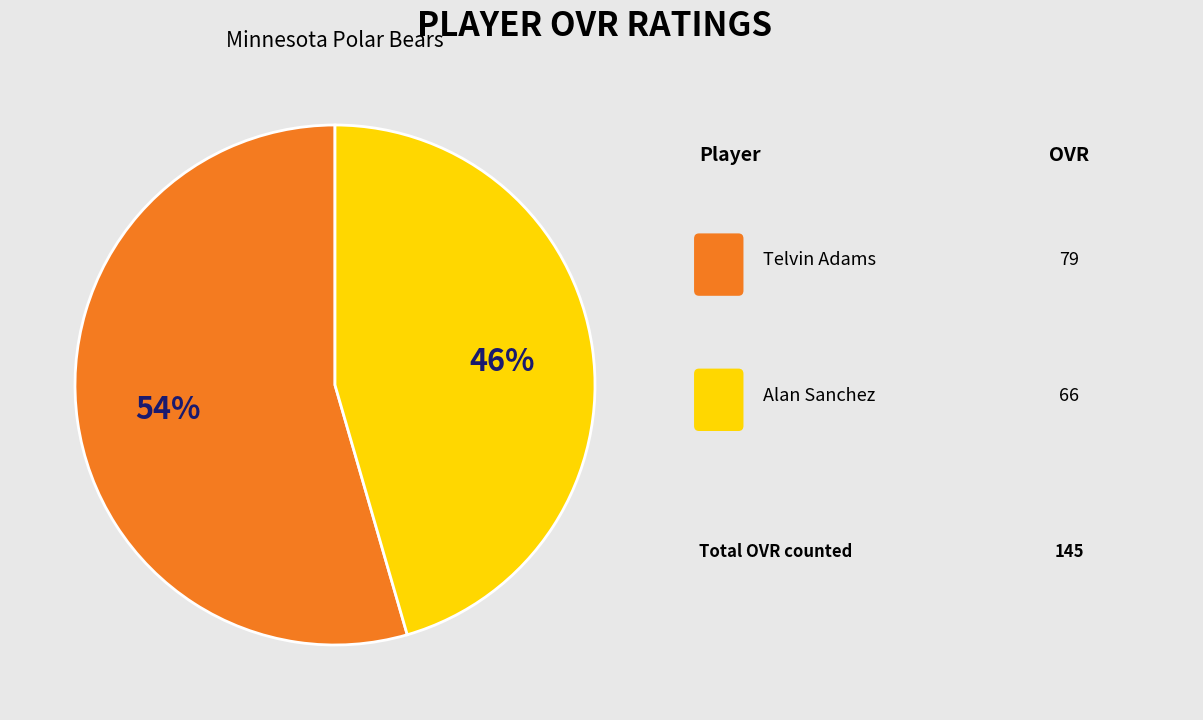

To the nearest percent, what is the average slice percentage?

50%